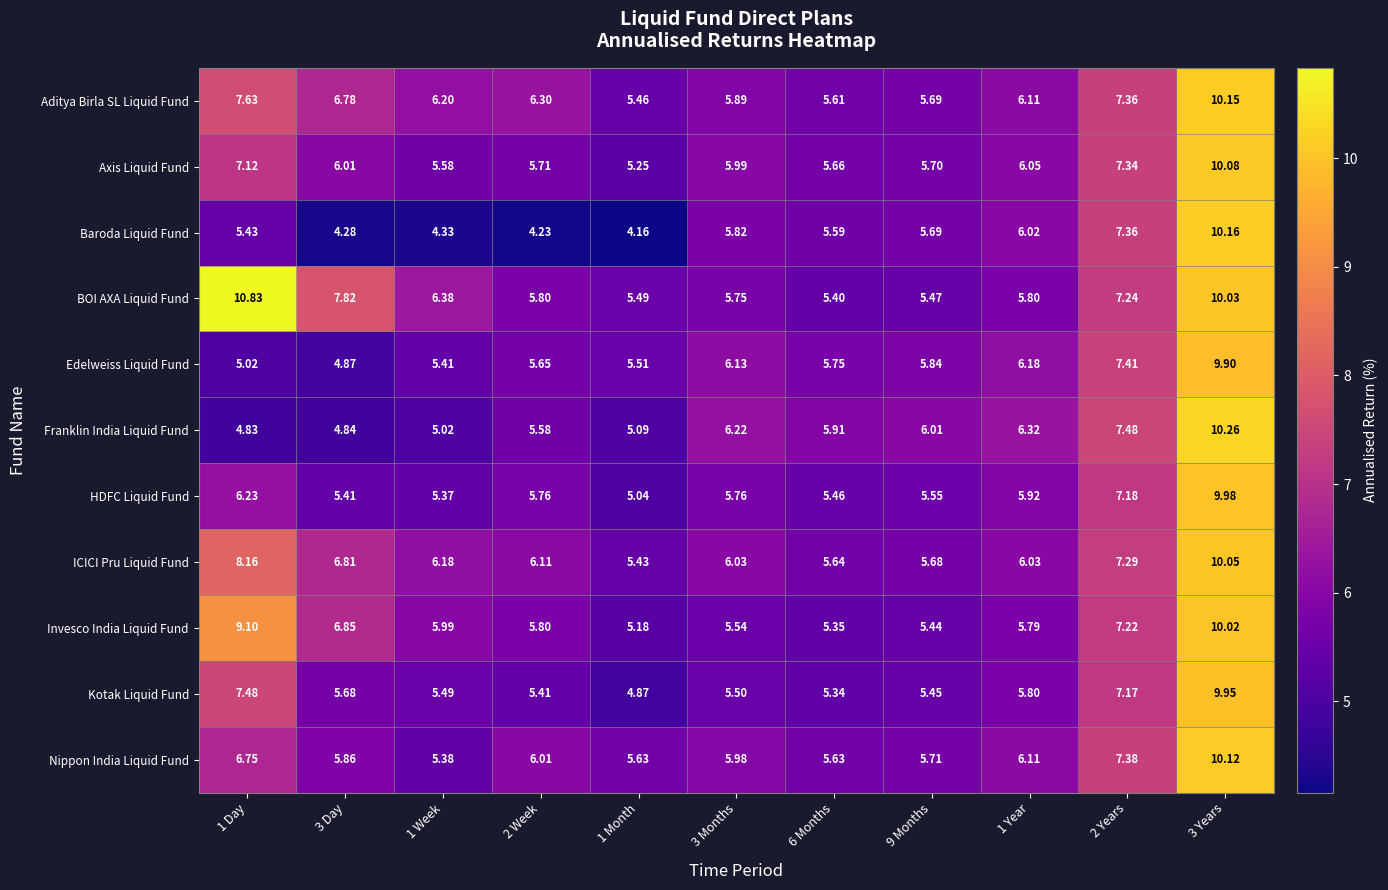

Is the value of ICICI Pru Liquid Fund at 3 Years greater than the value of Kotak Liquid Fund at 1 Month?

Yes